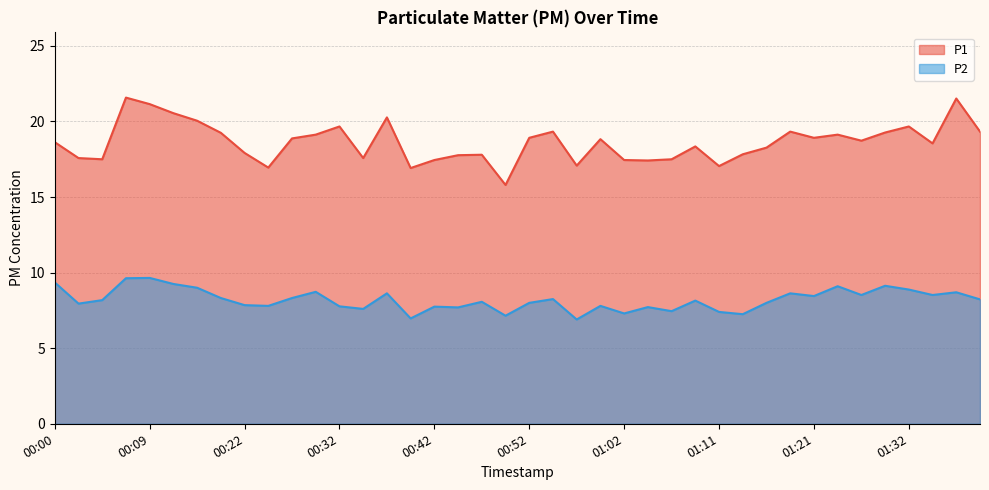

Reading left to right, what are all the values shown in this chart?

P1: 18.6	17.6	17.5	21.6	21.1	20.6	20.1	19.2	17.9	16.9	18.9	19.1	19.7	17.6	20.3	16.9	17.4	17.8	17.8	15.8	18.9	19.3	17.1	18.8	17.4	17.4	17.5	18.4	17.1	17.8	18.3	19.3	18.9	19.1	18.7	19.3	19.7	18.6	21.5	19.3
P2: 9.3	8.0	8.2	9.6	9.7	9.2	9.0	8.3	7.8	7.8	8.3	8.7	7.8	7.6	8.6	7.0	7.8	7.7	8.1	7.2	8.0	8.2	6.9	7.8	7.3	7.7	7.5	8.2	7.4	7.2	8.0	8.6	8.4	9.1	8.5	9.1	8.9	8.5	8.7	8.2